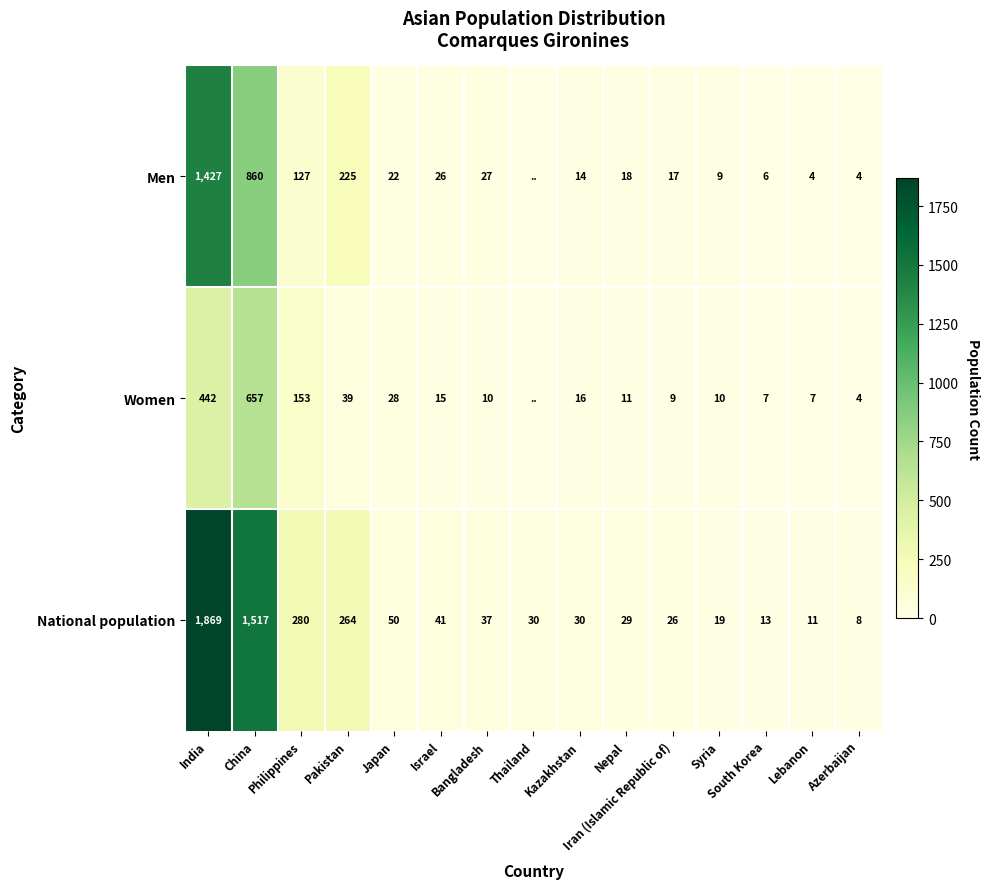

Which series changed the most between Philippines and Israel?

National population